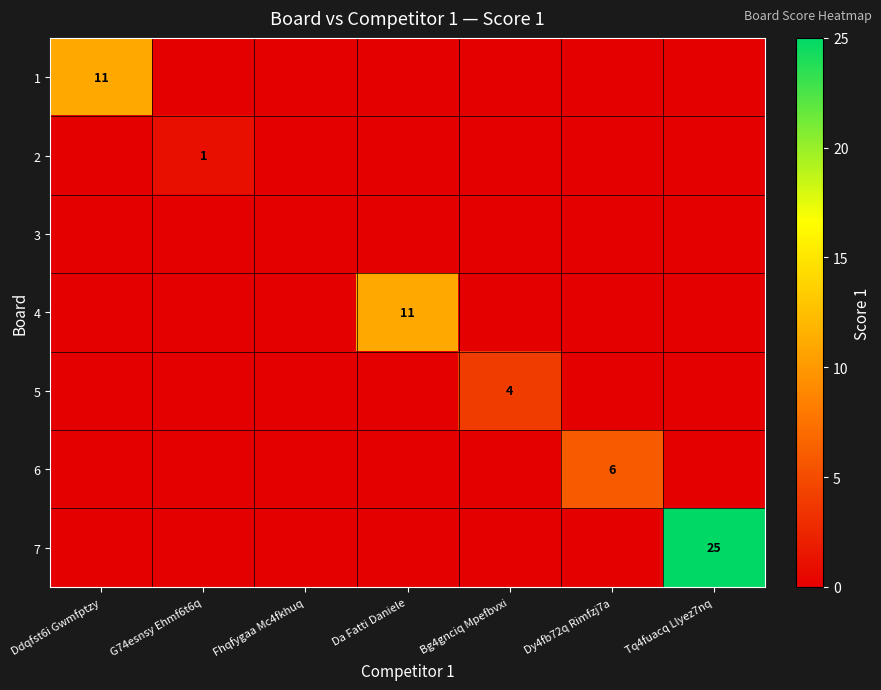

True or false: 7 has a value of 25 at Tq4fuacq Llyez7nq.

True